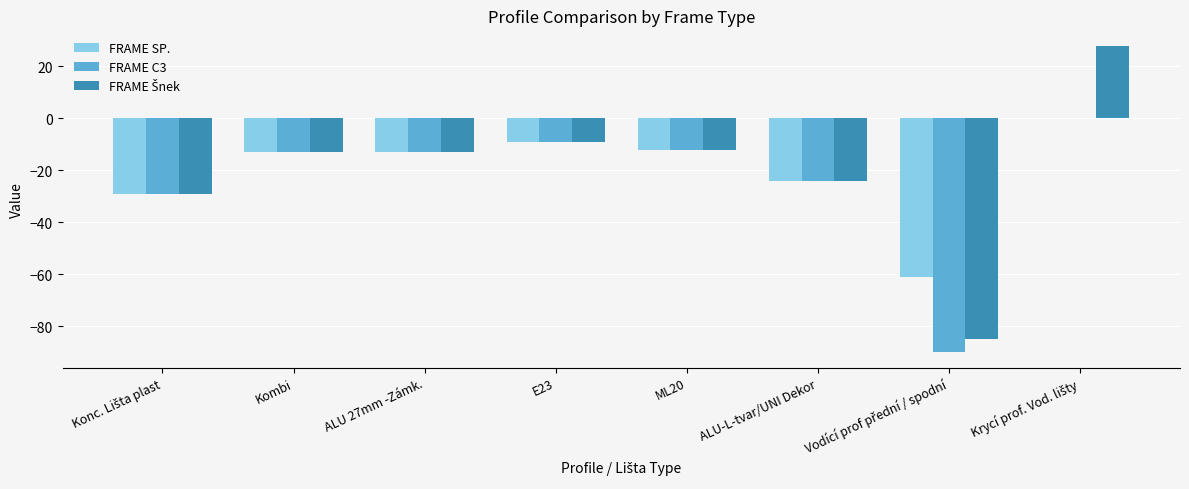

Is it true that FRAME C3 equals -16 at E23?

False